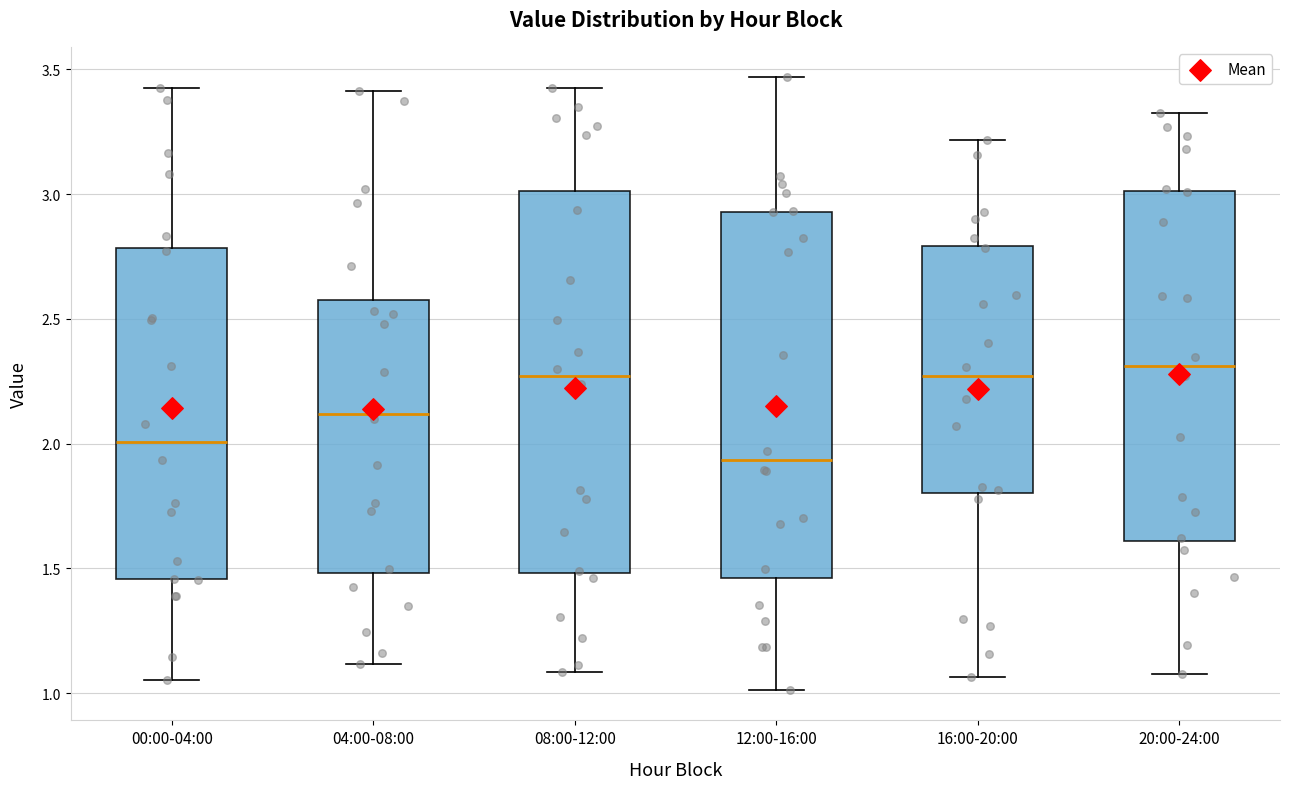

Reading left to right, transcribe this box plot: for each box, give where its median line is, the range the box spans, and where its two whiskers end, as read against the y-axis. The values are not printed on the chart, so give them approximately, as read against the axis.

00:00-04:00: median 2.00, box 1.45 to 2.80, whiskers 1.05 to 3.40
04:00-08:00: median 2.10, box 1.50 to 2.55, whiskers 1.10 to 3.40
08:00-12:00: median 2.25, box 1.50 to 3.00, whiskers 1.10 to 3.40
12:00-16:00: median 1.95, box 1.45 to 2.95, whiskers 1.00 to 3.45
16:00-20:00: median 2.25, box 1.80 to 2.80, whiskers 1.05 to 3.20
20:00-24:00: median 2.30, box 1.60 to 3.00, whiskers 1.10 to 3.30